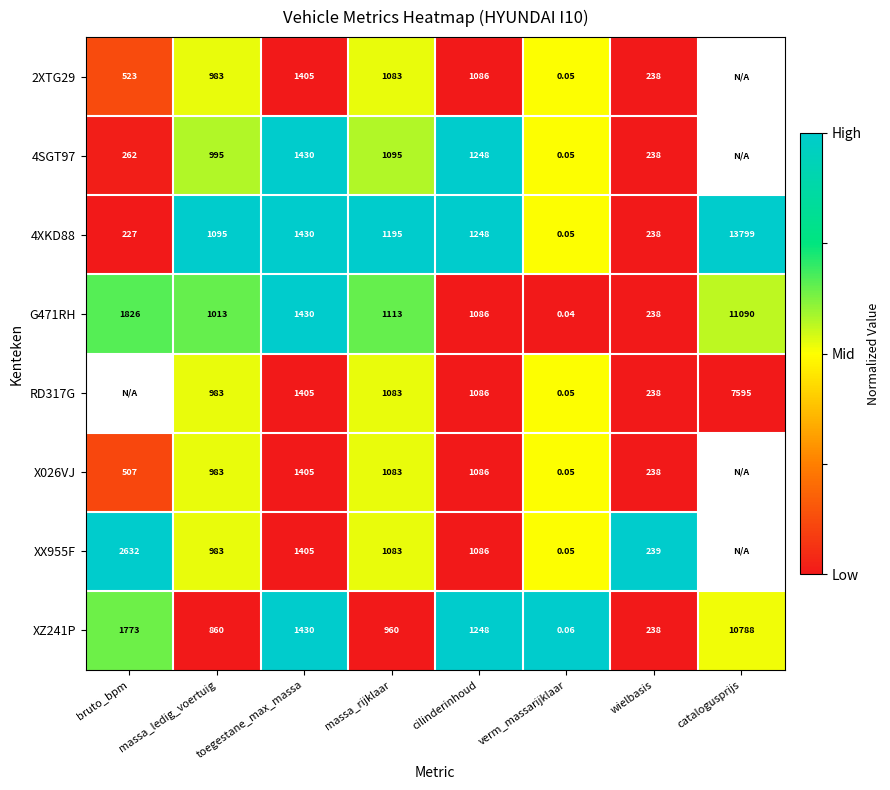

At which label is XZ241P closest to 5394?

bruto_bpm